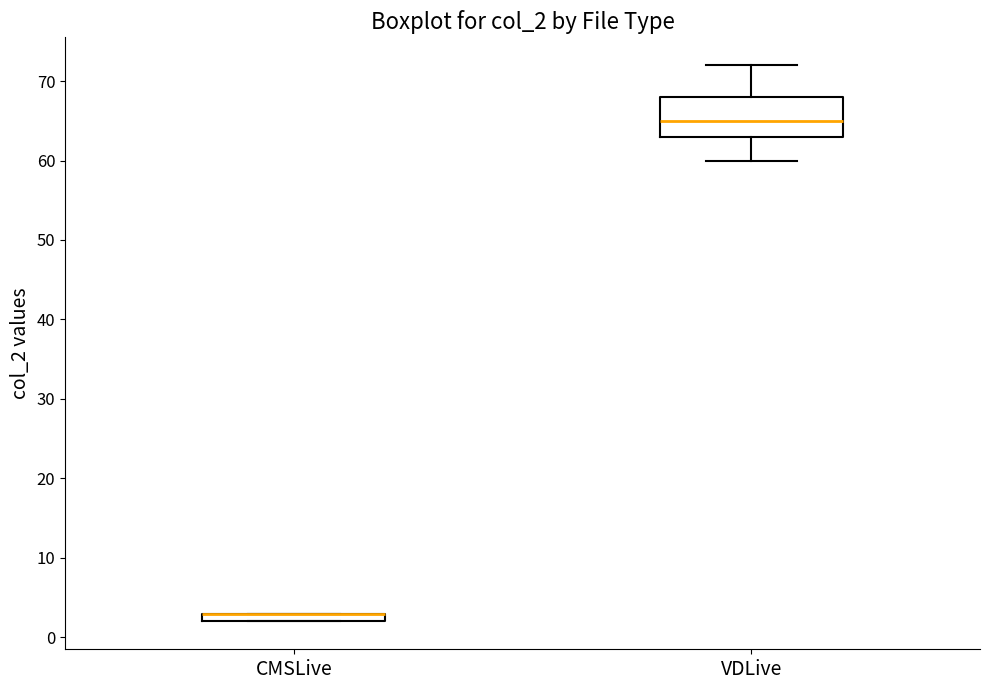

Comparing the boxes themselves (not the whiskers), which one is the tallest?

VDLive